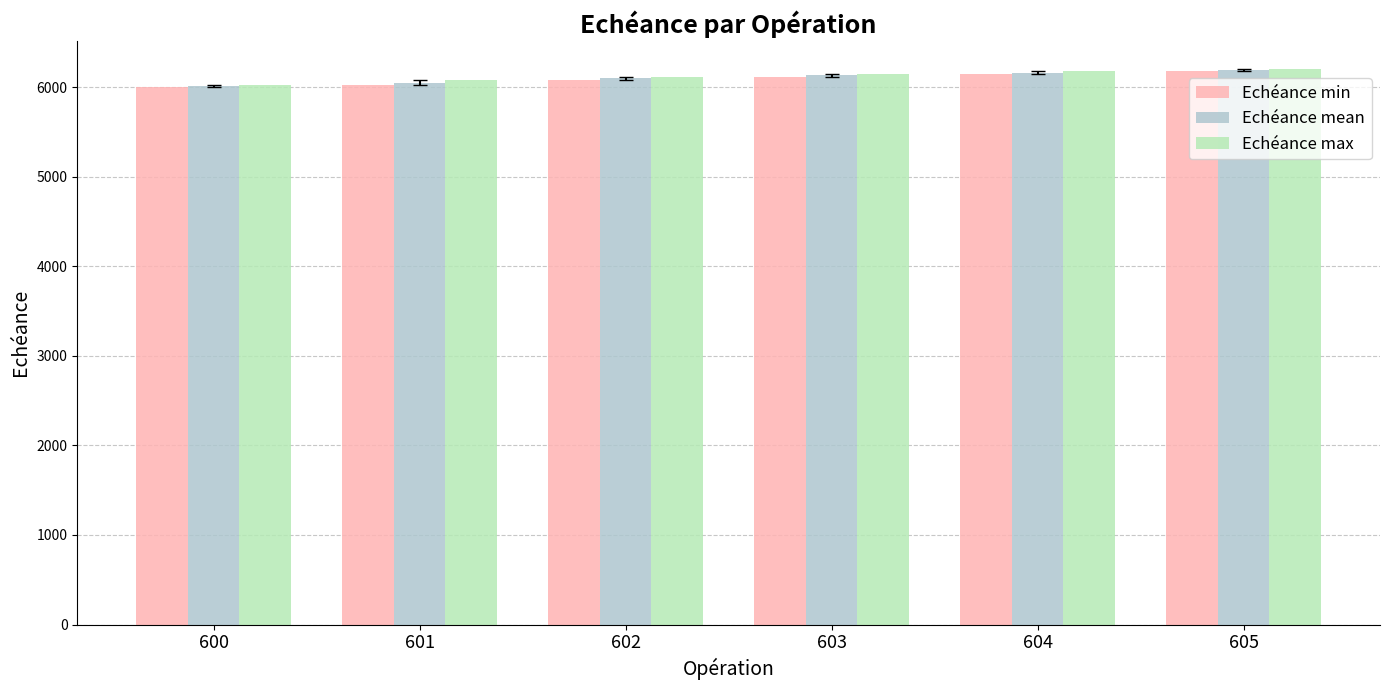

What is the difference between the maximum and minimum values in the Echéance min series?

180